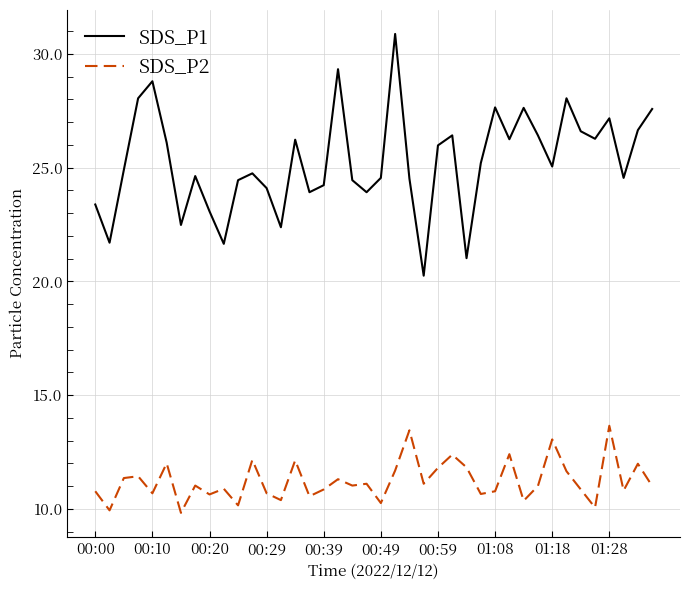

True or false: SDS_P2 and SDS_P1 cross at least once.

False